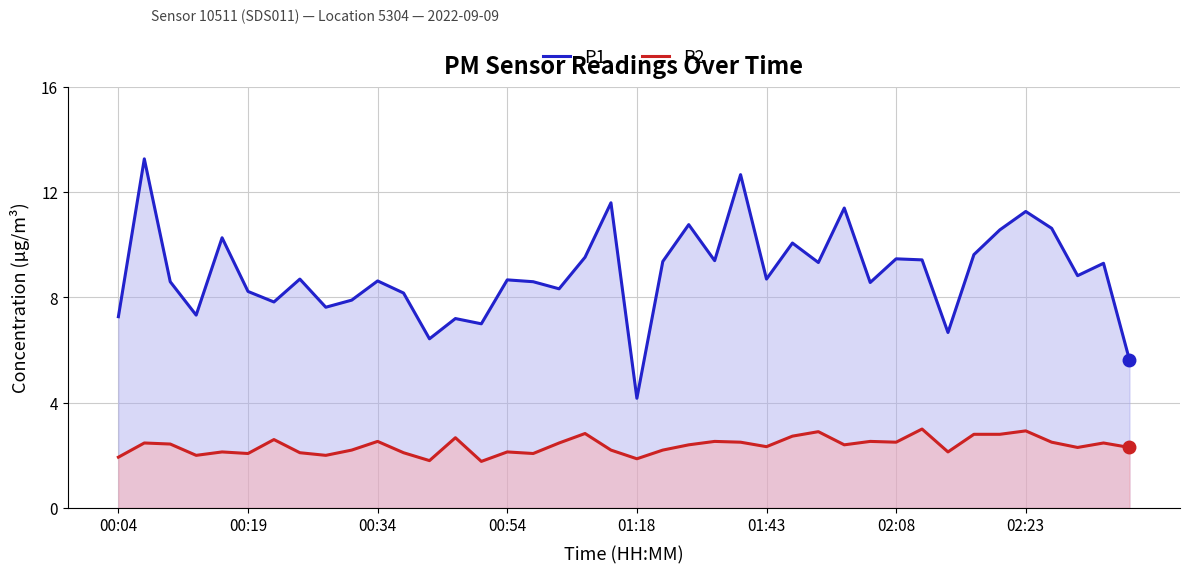

Which series changed the most between 00:04 and 01:18?

P1